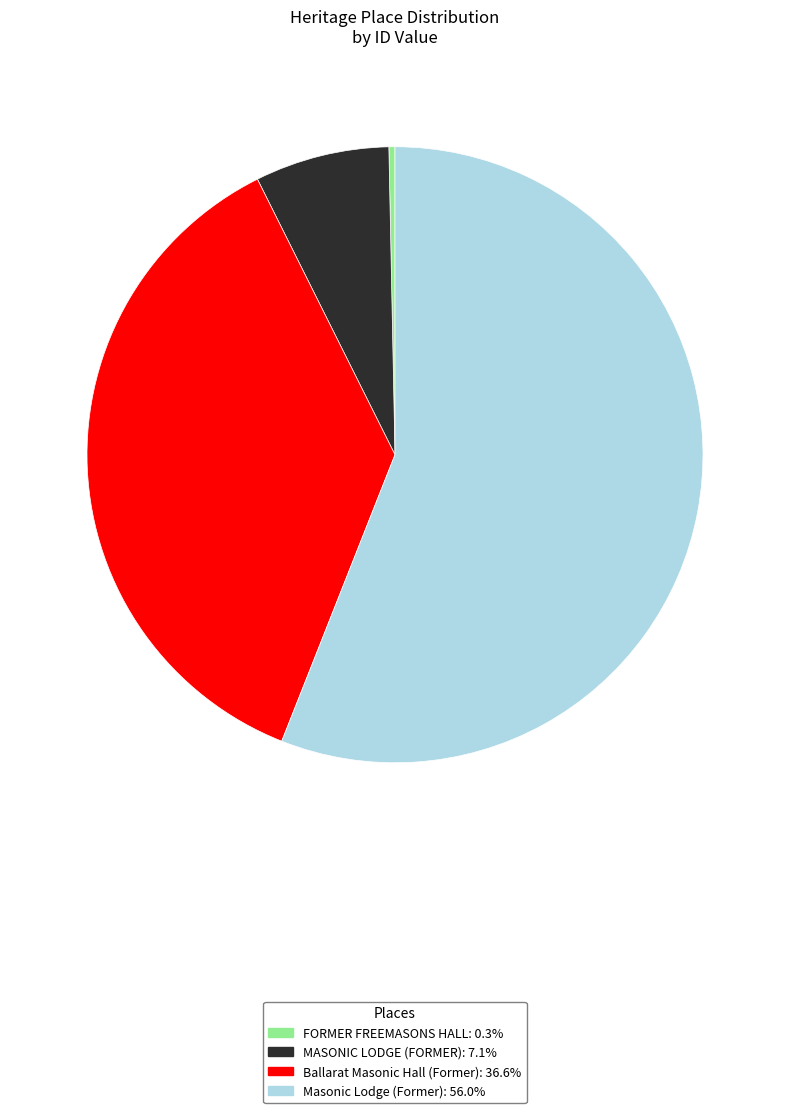

Count the number of slices in the pie.

4